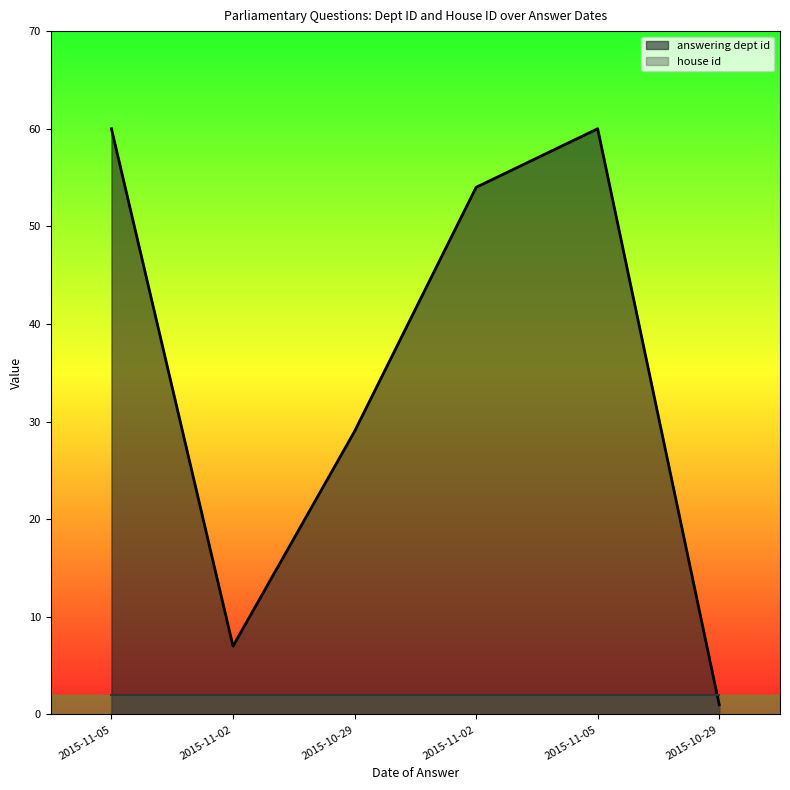

What is the difference between the values at 2015-11-05 and 2015-10-29?

59